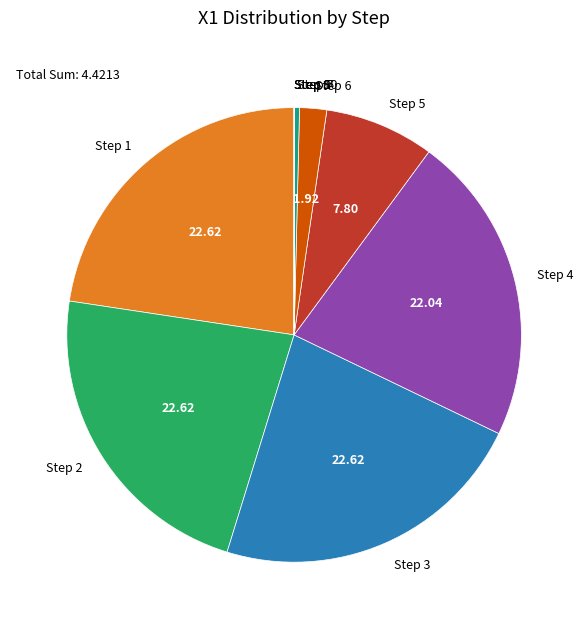

Do Step 6 and Step 4 together represent more than half of the pie?

No